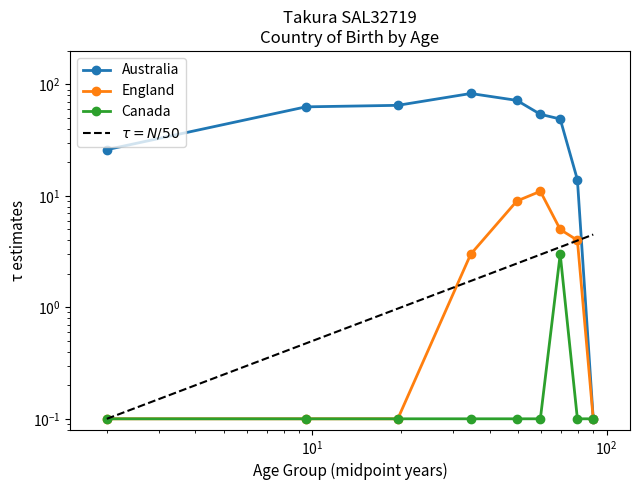

True or false: England has more than 0 points higher than both neighbors.

True